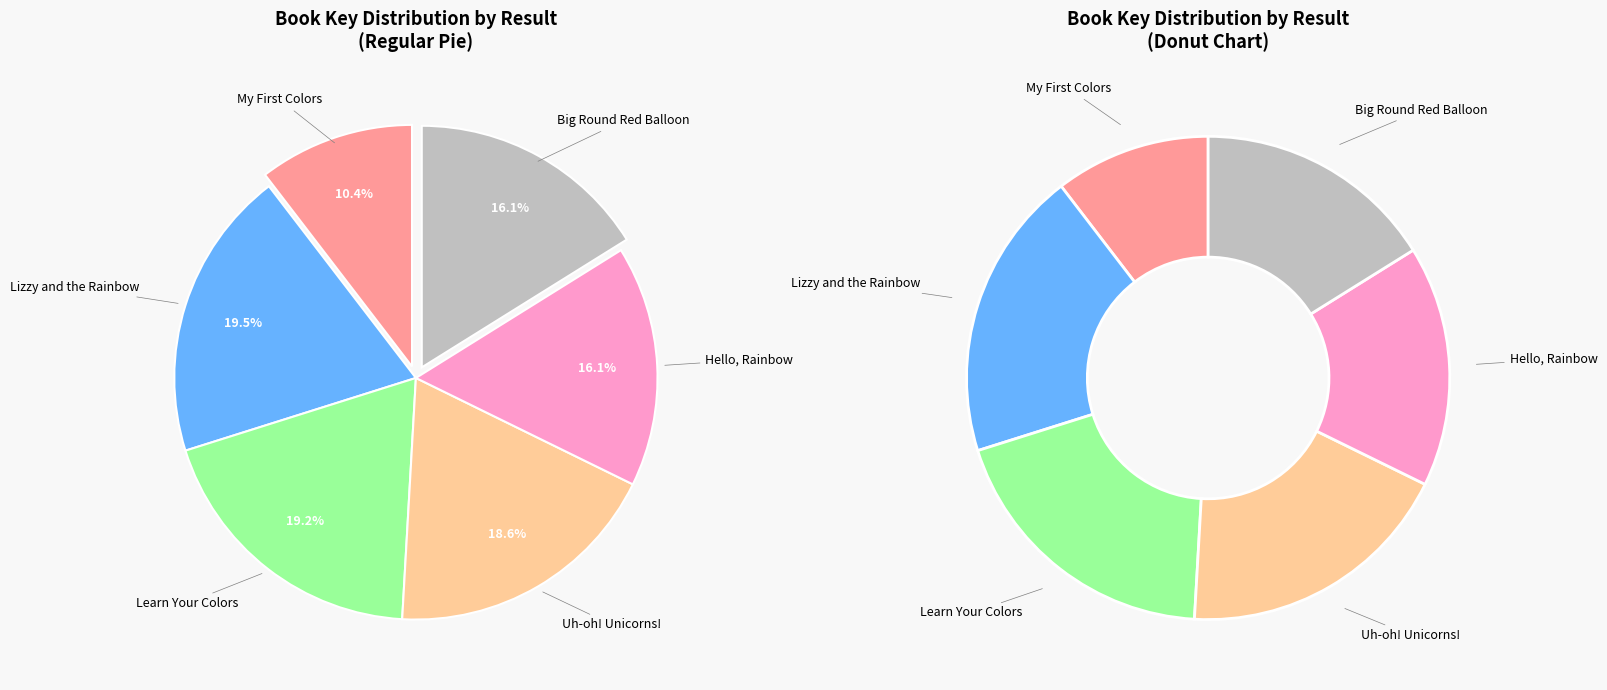

Which slice is the largest?

Result 2 (Lizzy and the Rainbow)